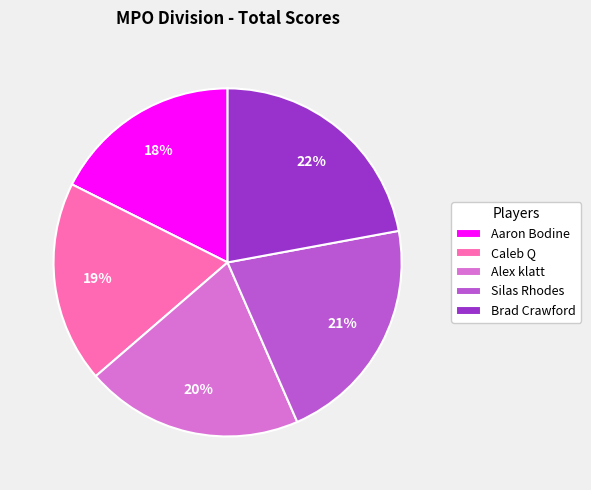

Does Caleb Q represent more than half of the total?

No